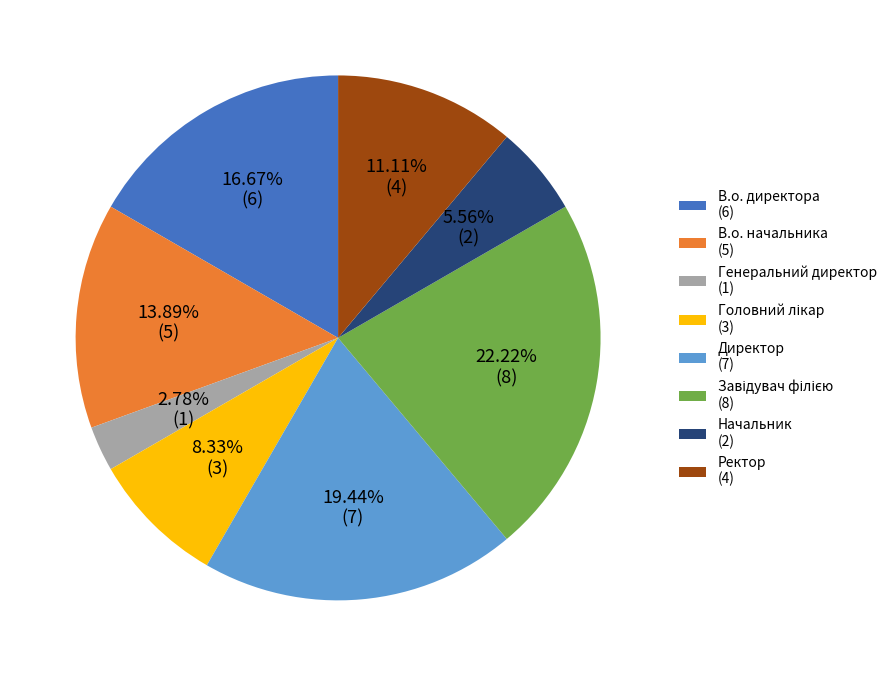

How many segments does this pie chart have?

8